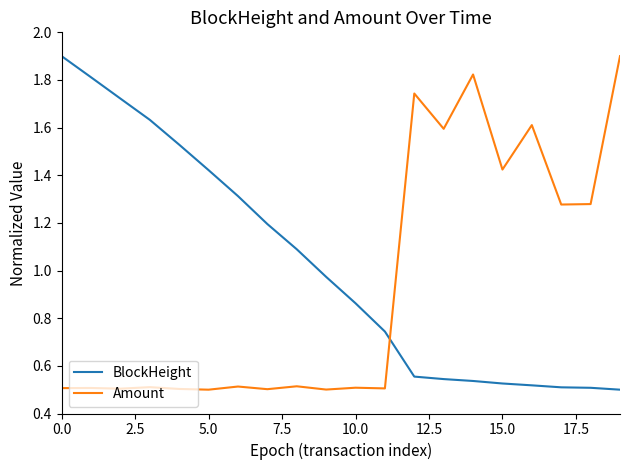

True or false: Amount and BlockHeight intersect in this chart.

True